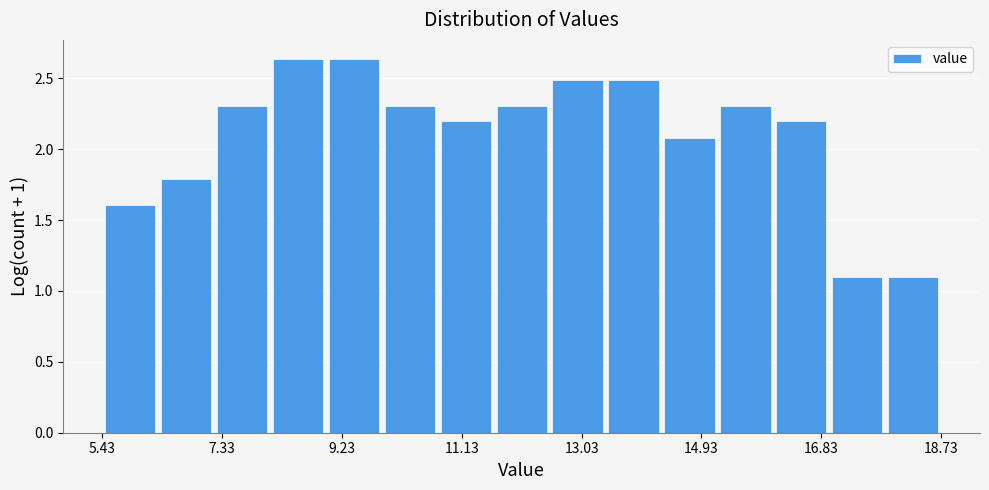

Reading left to right, list every bar in this chart as the range it spans on the x-axis followed by its height. Neither the bar edges nor the heights are printed on the chart, so give them approximately, as read against the axes.

5.4 to 6.4: 1.60
6.4 to 7.2: 1.80
7.2 to 8.0: 2.30
8.0 to 9.0: 2.65
9.0 to 9.8: 2.65
9.8 to 10.8: 2.30
10.8 to 11.6: 2.20
11.6 to 12.6: 2.30
12.6 to 13.4: 2.50
13.4 to 14.2: 2.50
14.2 to 15.2: 2.10
15.2 to 16.0: 2.30
16.0 to 17.0: 2.20
17.0 to 17.8: 1.10
17.8 to 18.8: 1.10